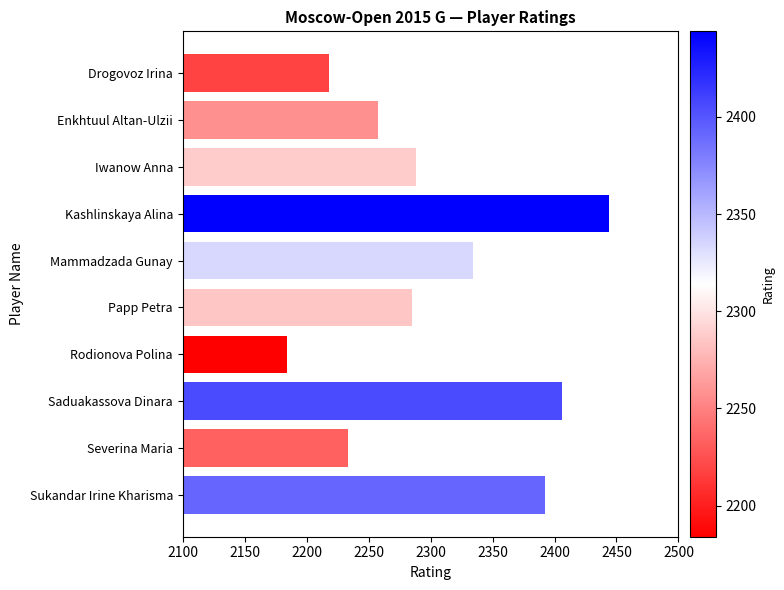

What is the change in value from Drogovoz Irina to Severina Maria?

+15